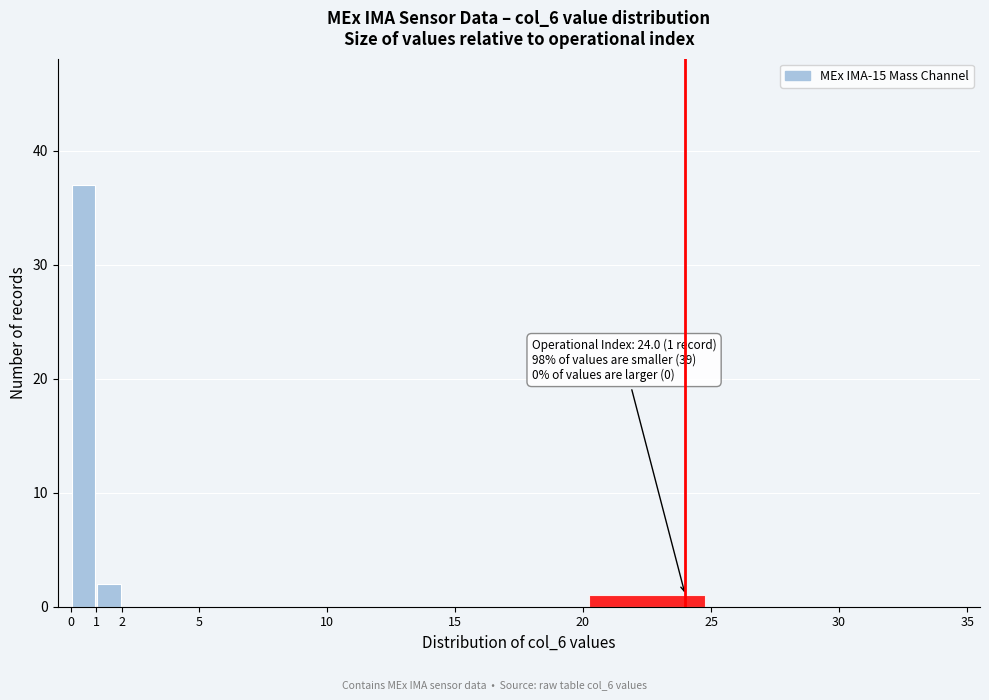

Which range on the x-axis has the tallest bar?

0 to 1